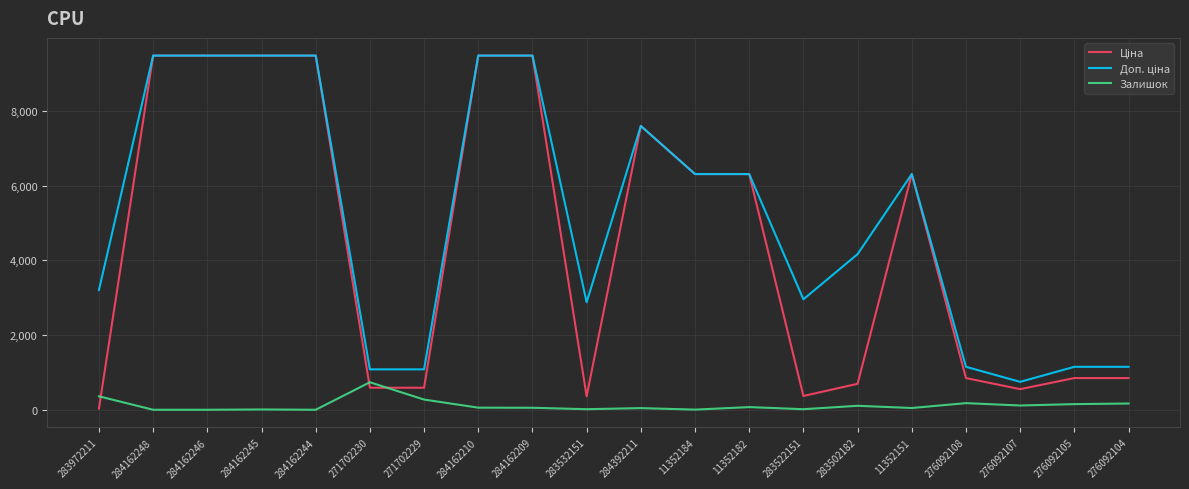

What is the maximum value for Залишок?

736.0